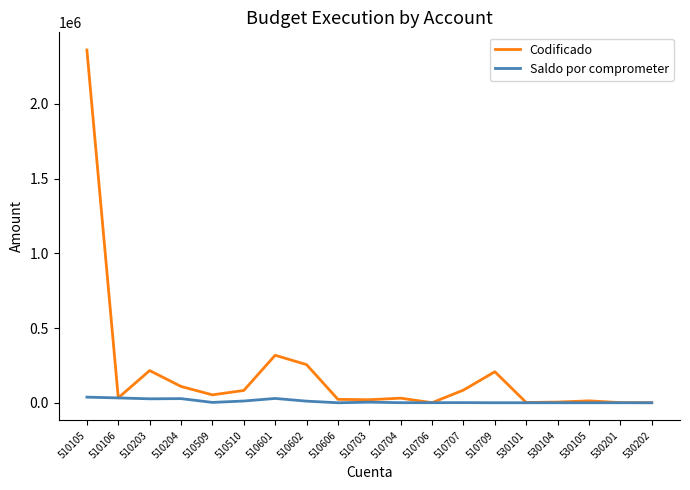

At which label is Codificado closest to 1180310?

510601